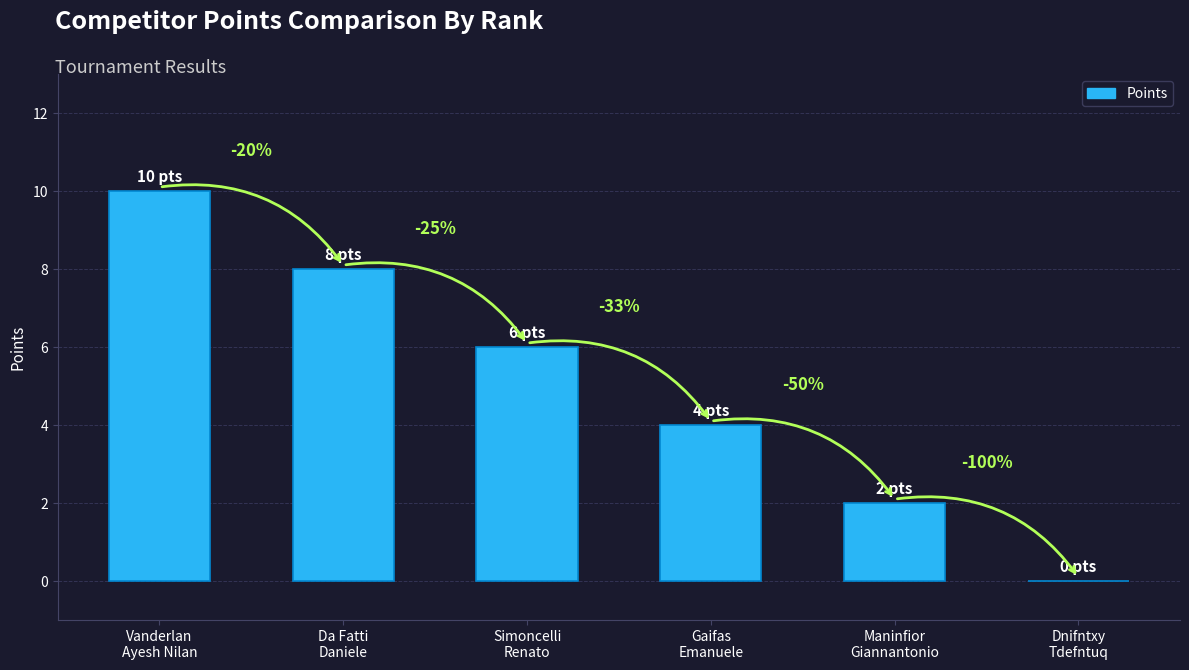

Are the bars horizontal?

No